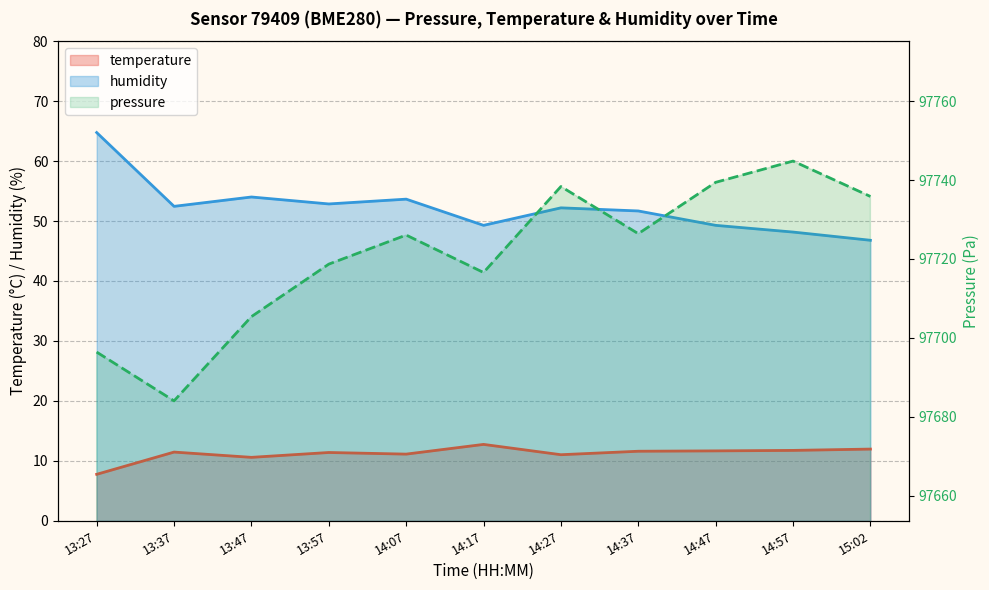

Where is the first local maximum for temperature?

13:37